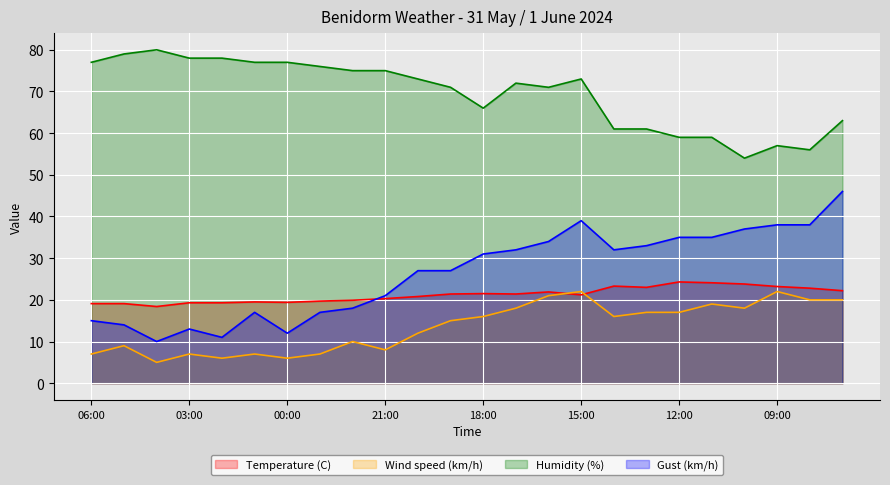

Which label corresponds to the smallest value in the chart?

04:00